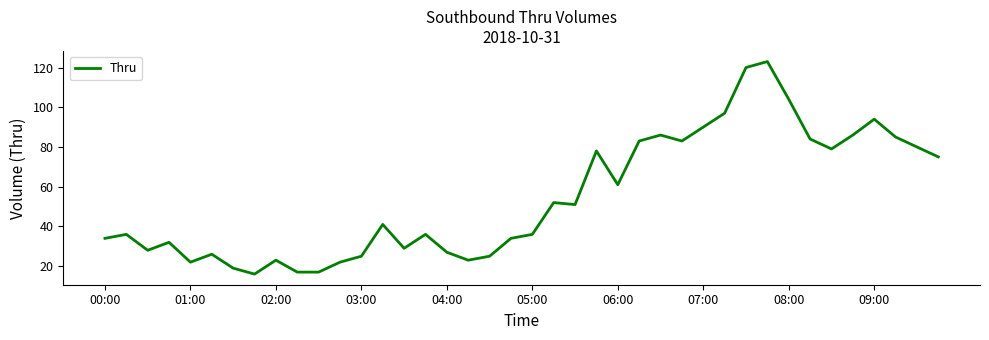

How many lines are shown in the chart?

1